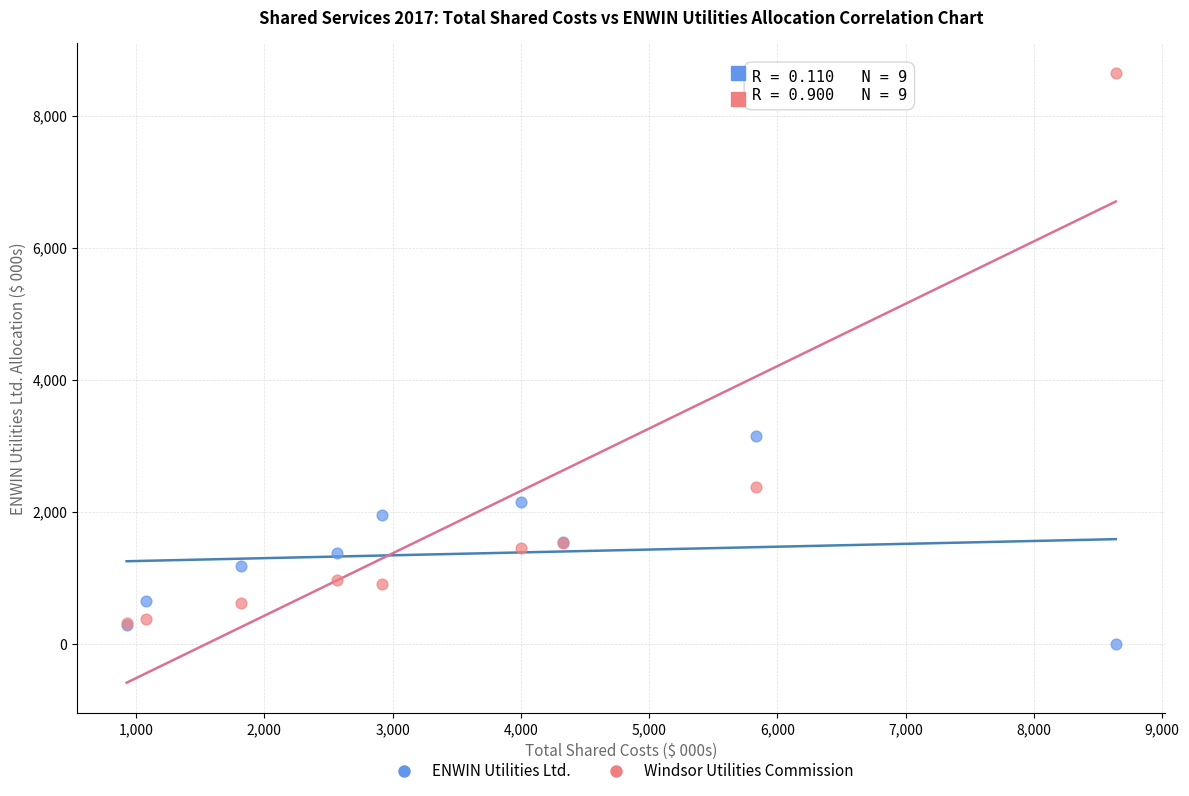

In the Windsor Utilities Commission series, what Y value is closest to 4474?

2370